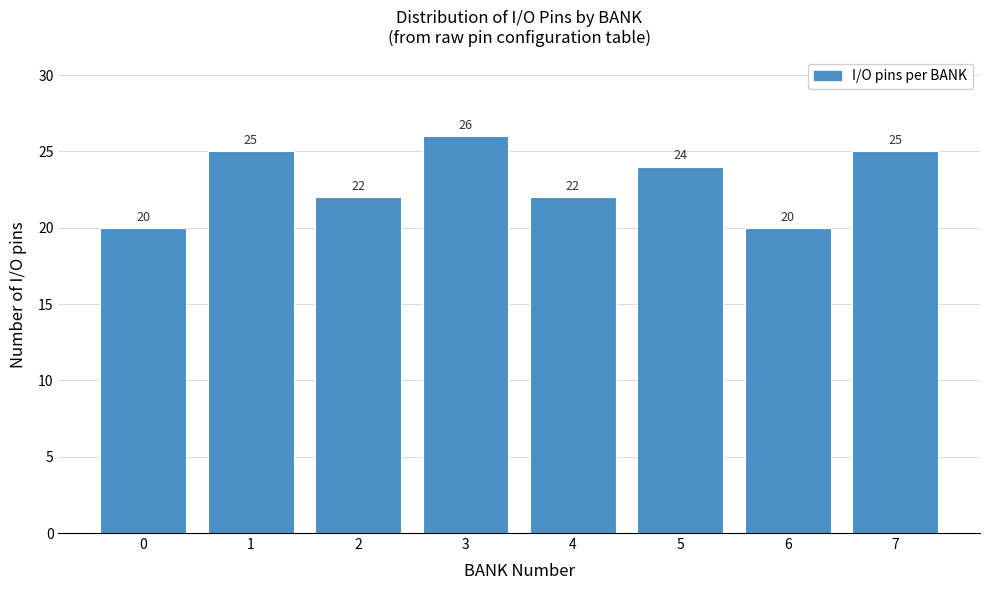

Reading left to right, extract all data points from this chart.

20	25	22	26	22	24	20	25